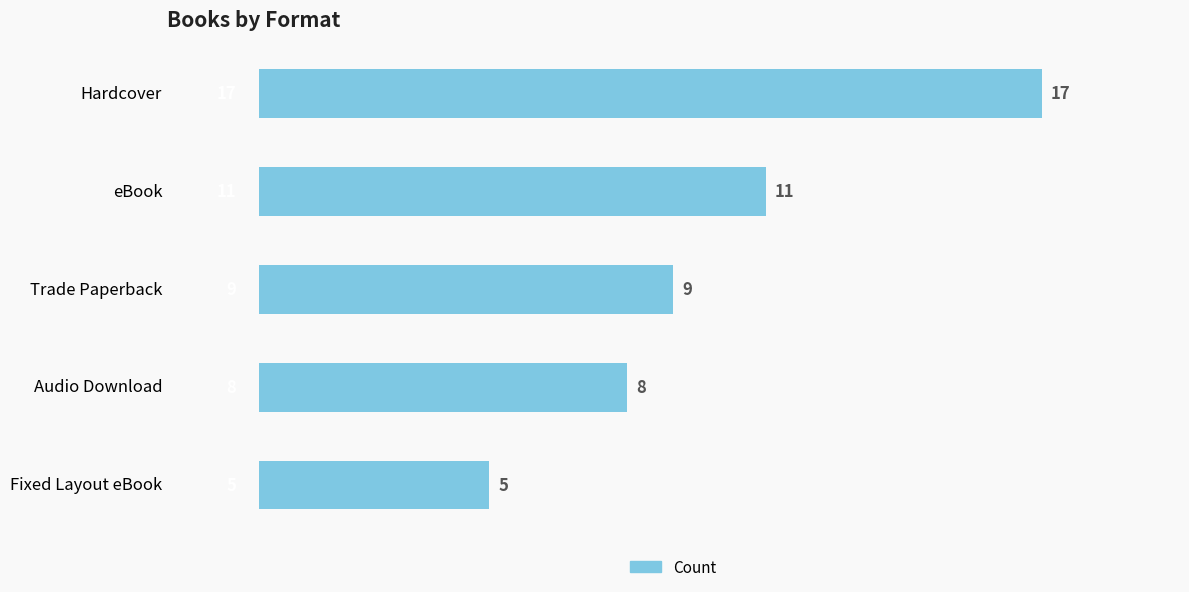

What is the difference between the second highest and minimum values?

6